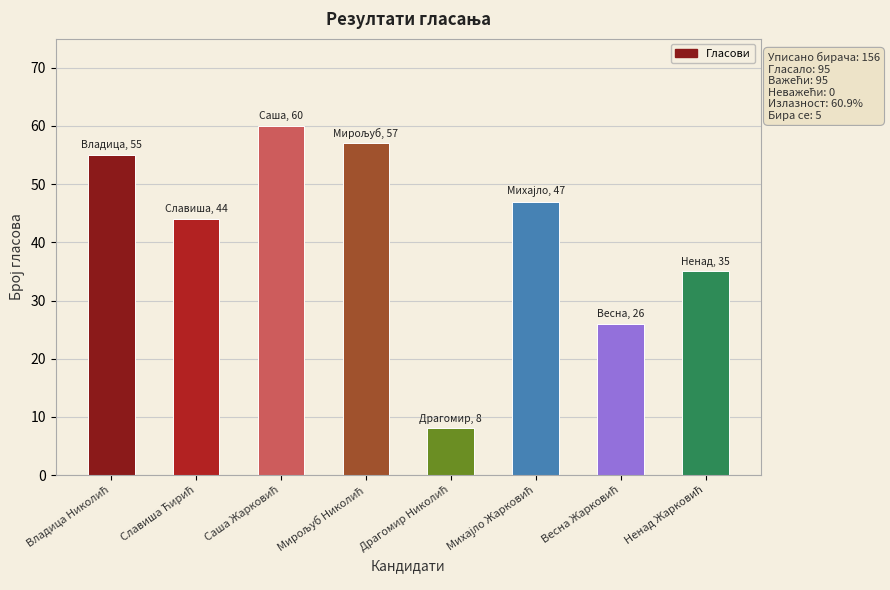

What is the smallest value displayed?

8